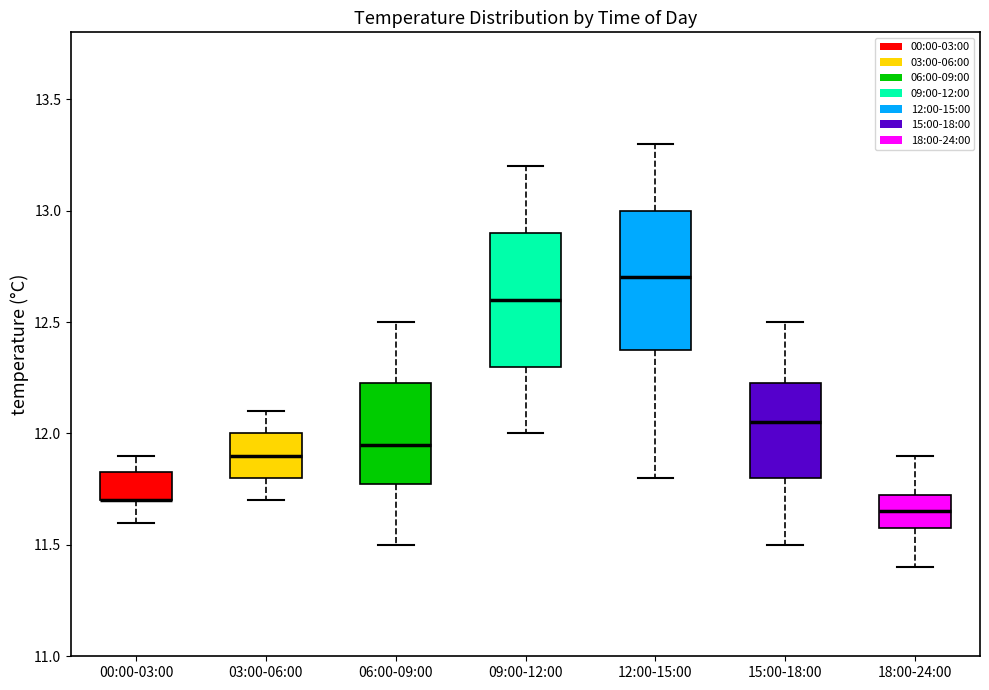

Reading left to right, transcribe this box plot: for each box, give where its median line is, the range the box spans, and where its two whiskers end, as read against the y-axis. The values are not printed on the chart, so give them approximately, as read against the axis.

00:00-03:00: median 11.70 (drawn on the box's lower edge), box 11.70 to 11.85, whiskers 11.60 to 11.90
03:00-06:00: median 11.90, box 11.80 to 12.00, whiskers 11.70 to 12.10
06:00-09:00: median 11.95, box 11.80 to 12.25, whiskers 11.50 to 12.50
09:00-12:00: median 12.60, box 12.30 to 12.90, whiskers 12.00 to 13.20
12:00-15:00: median 12.70, box 12.40 to 13.00, whiskers 11.80 to 13.30
15:00-18:00: median 12.05, box 11.80 to 12.25, whiskers 11.50 to 12.50
18:00-24:00: median 11.65, box 11.60 to 11.75, whiskers 11.40 to 11.90